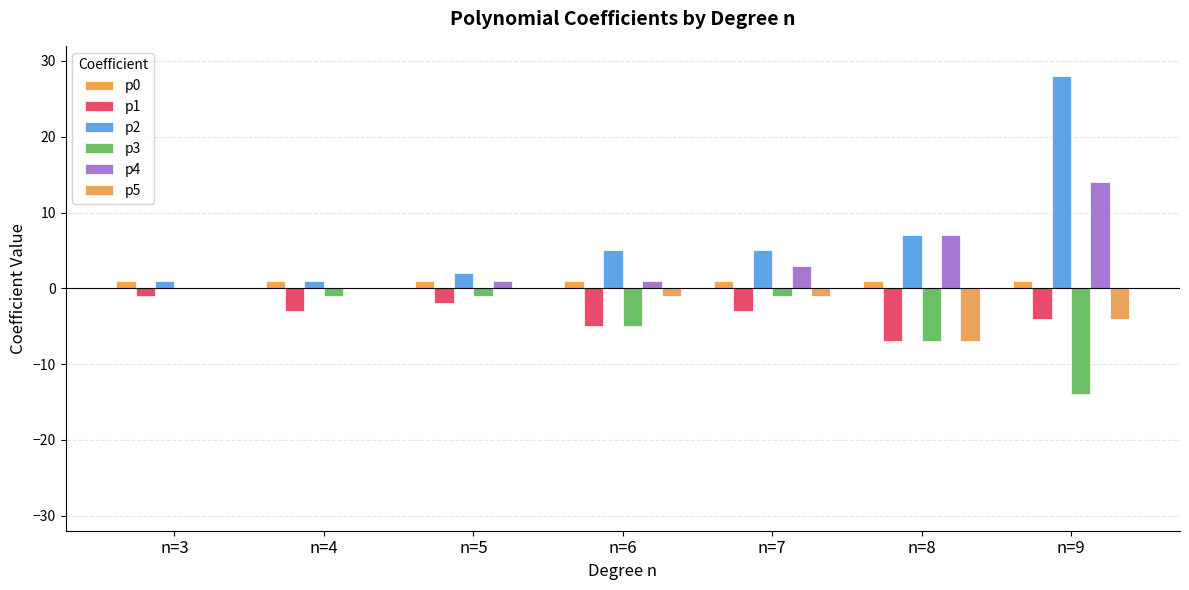

The value of p4 at n=5 is 1. True or false?

True